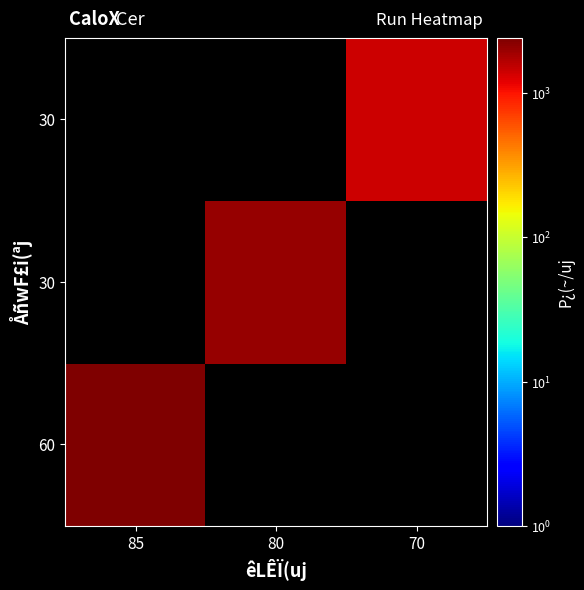

At how many categories does at least one series exceed 2368?

1